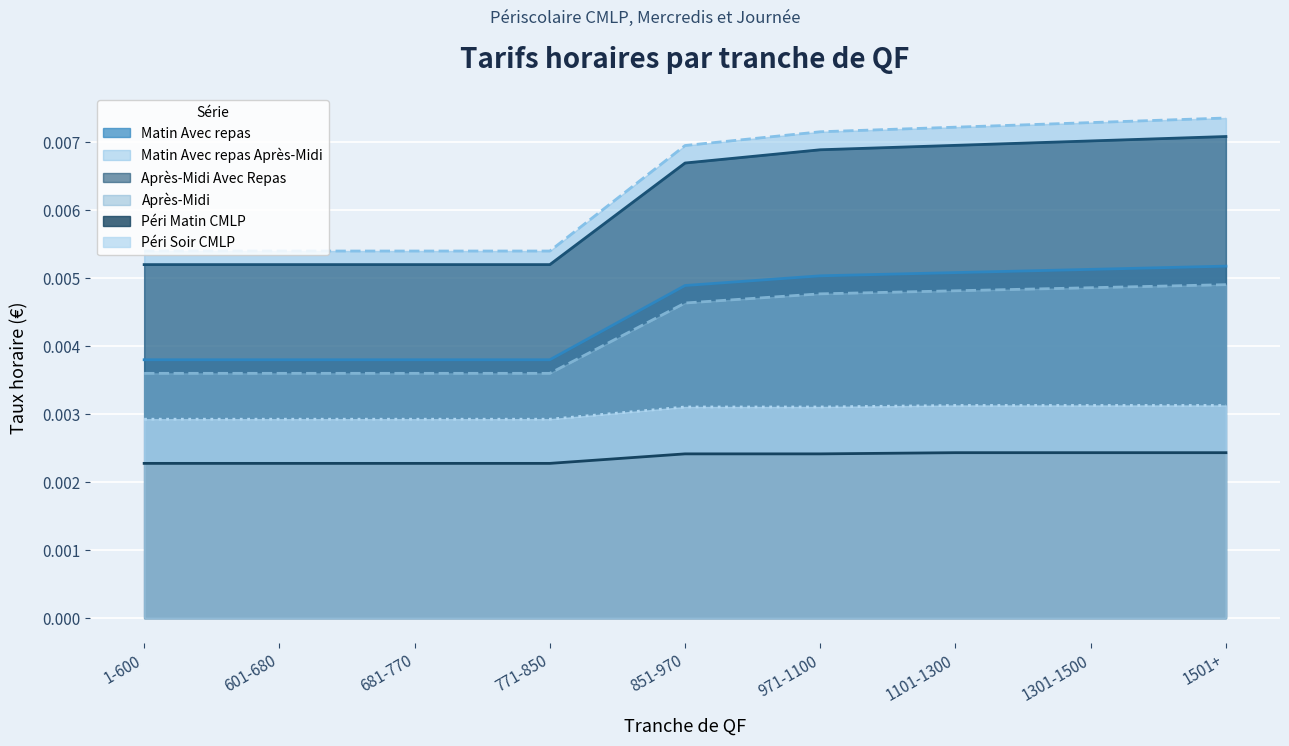

At 681-770, list the series in order from smallest to largest.

Péri Matin CMLP, Péri Soir CMLP, Après-Midi, Matin Avec repas, Après-Midi Avec Repas, Matin Avec repas Après-Midi